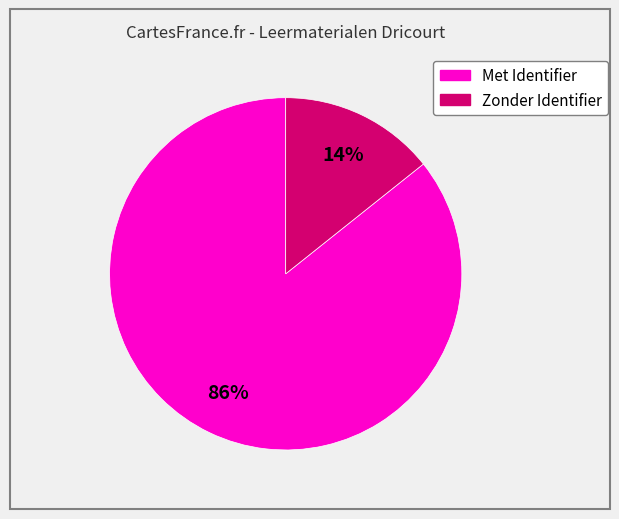

Is there any slice that represents more than half of the pie?

Yes